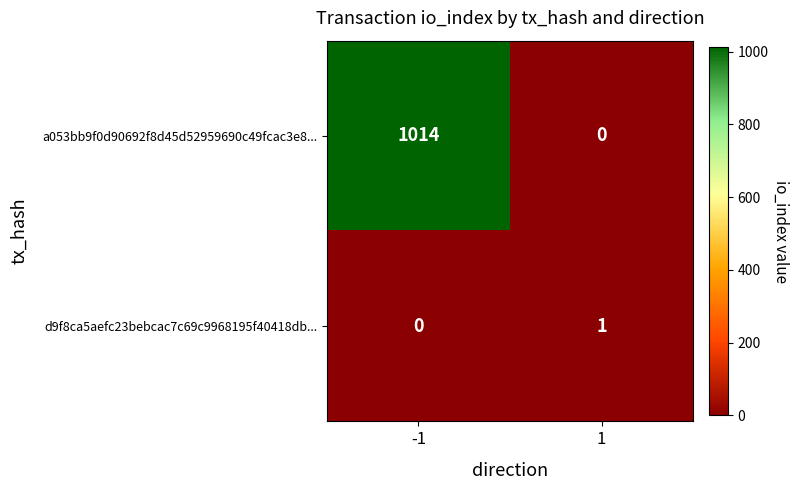

Reading right to left, extract all data points from this chart.

a053bb9f0d90692f8d45d52959690c49fcac3e8...: 1=0	-1=1014
d9f8ca5aefc23bebcac7c69c9968195f40418db...: 1=1	-1=0